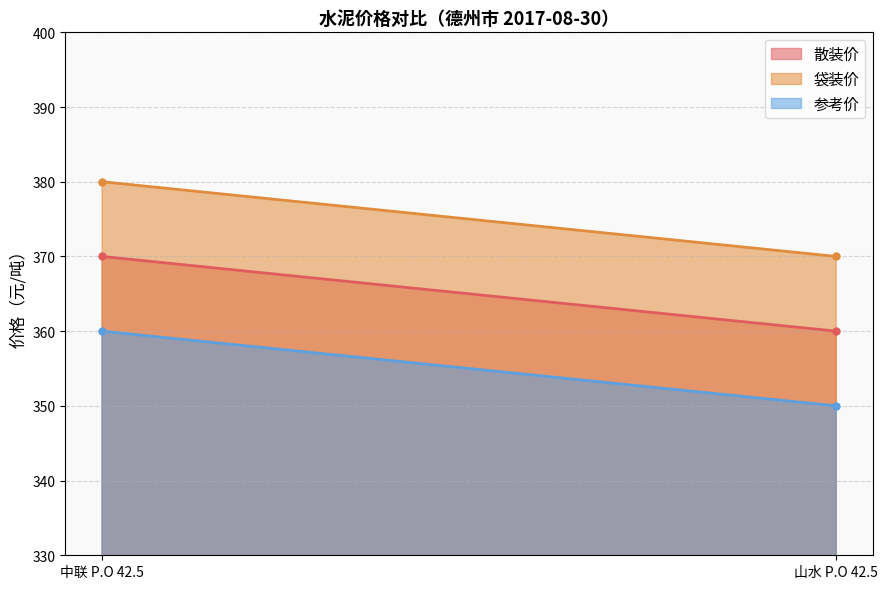

At 中联 P.O 42.5, list the series in order from smallest to largest.

参考价, 散装价, 袋装价